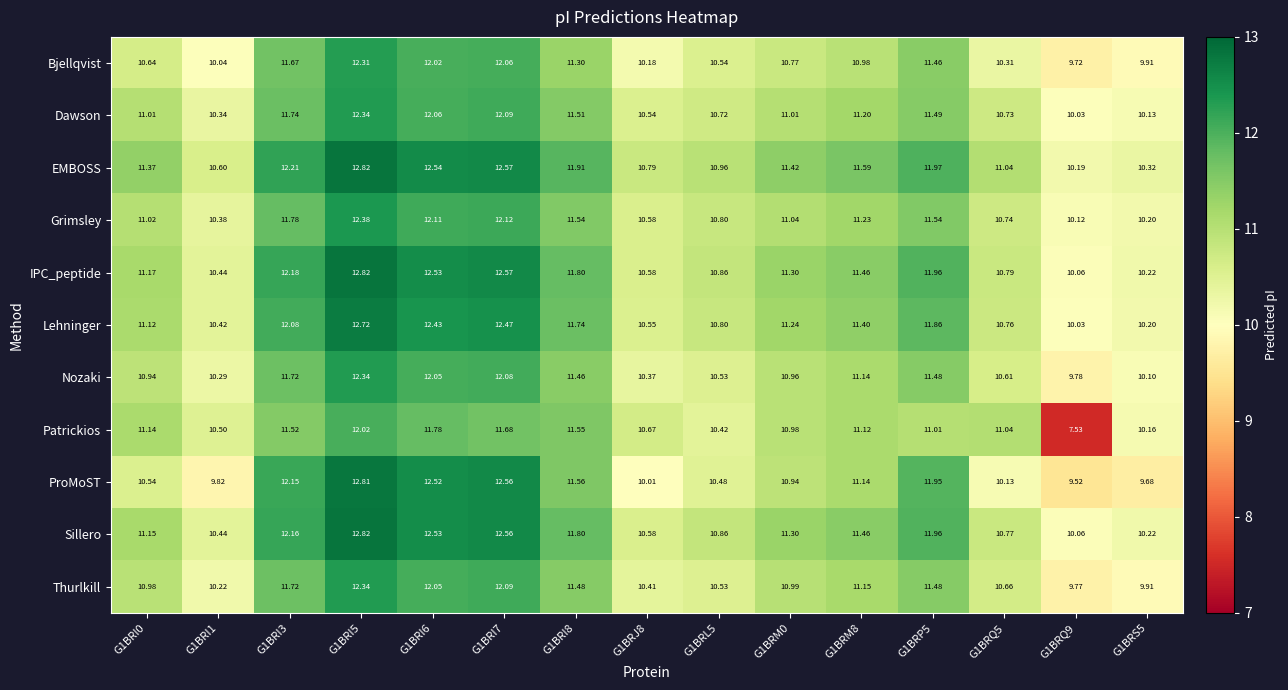

Which series changed the most between G1BRJ8 and G1BRM0?

ProMoST